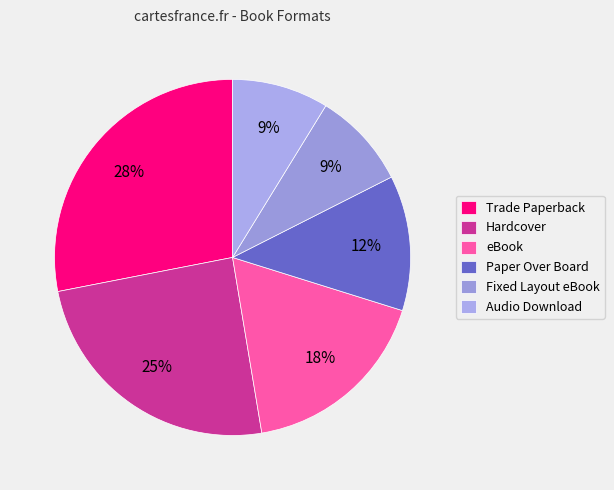

Between eBook and Hardcover, which is larger?

Hardcover